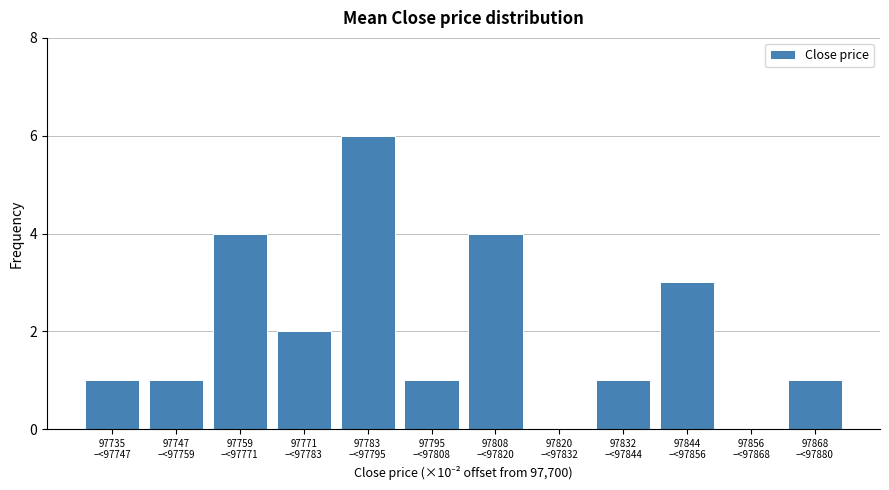

What is the maximum value shown in the chart?

6